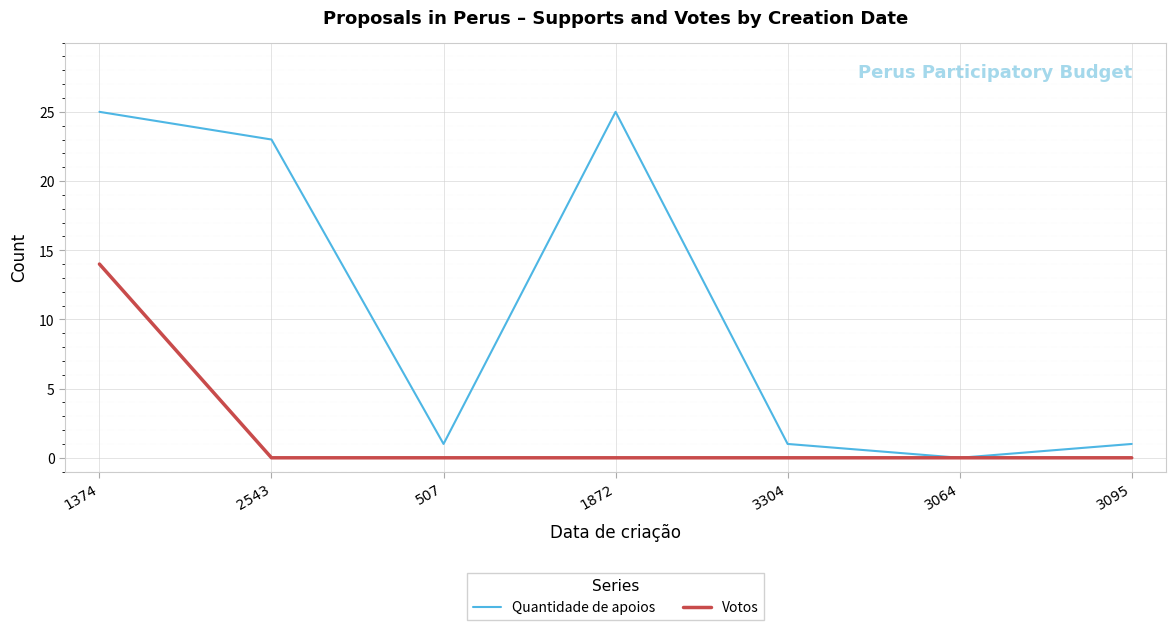

At which label does Quantidade de apoios first exceed 1?

1374